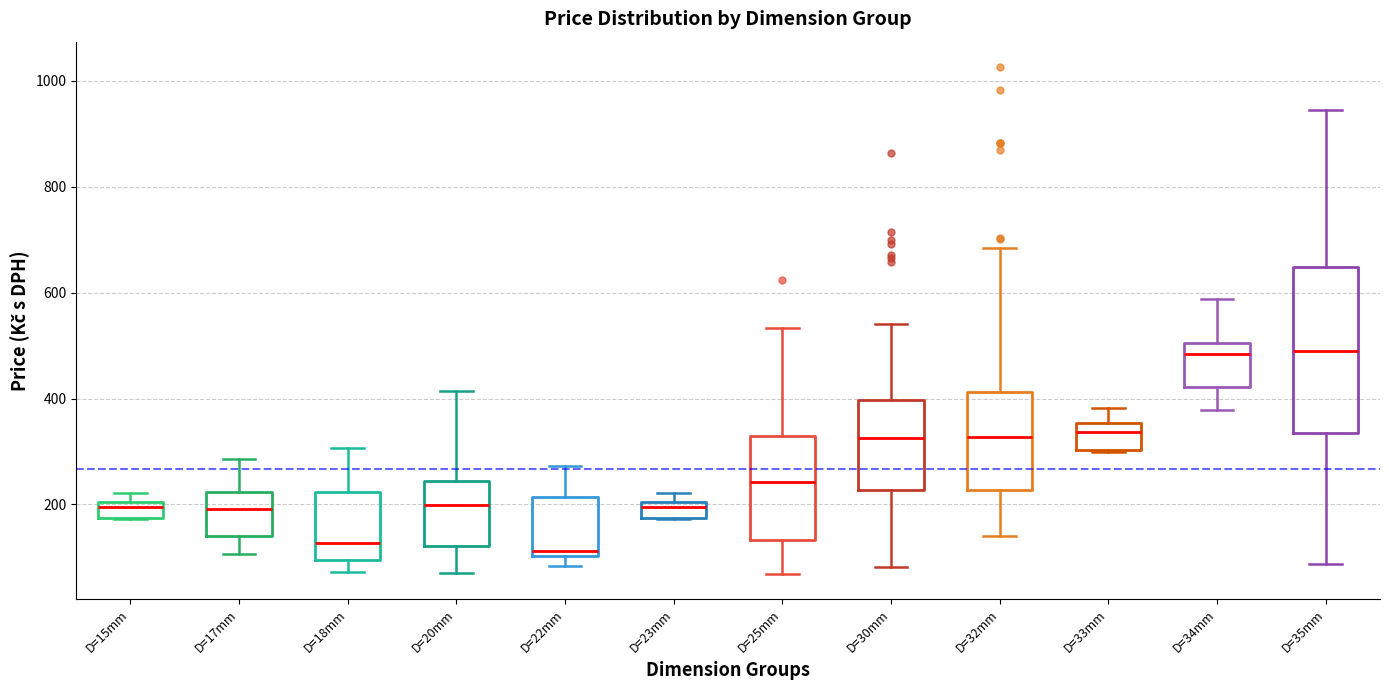

Where is the upper edge of the box for D=15mm on the y-axis? The values are not printed on the chart, so give them approximately, as read against the axis.

200